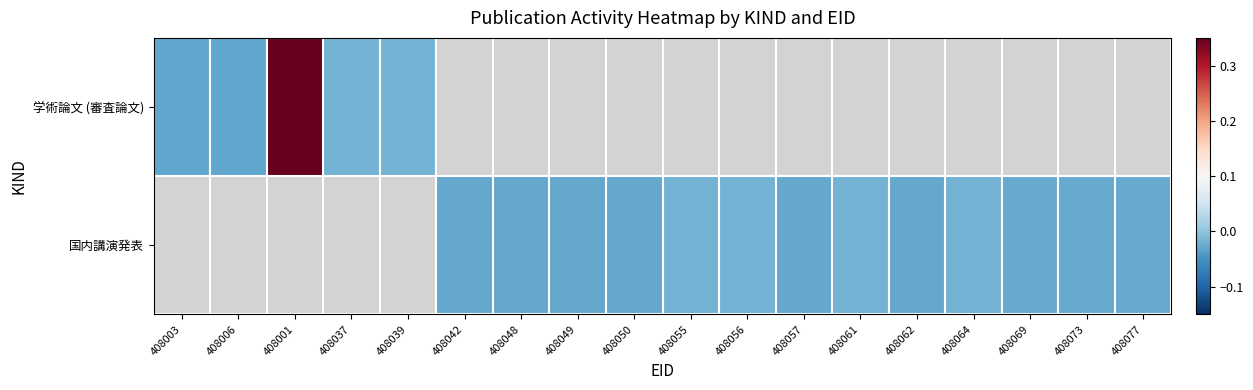

How many values in 国内講演発表 are below zero?

13